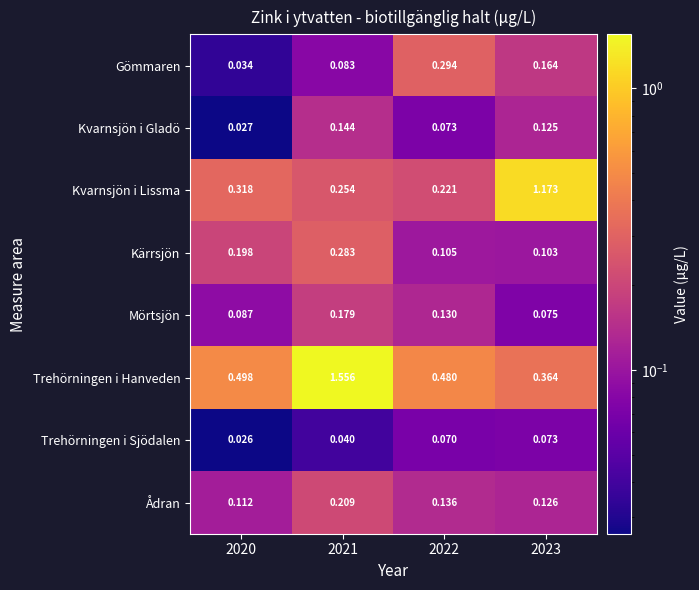

Which label corresponds to the smallest value in the chart?

2020